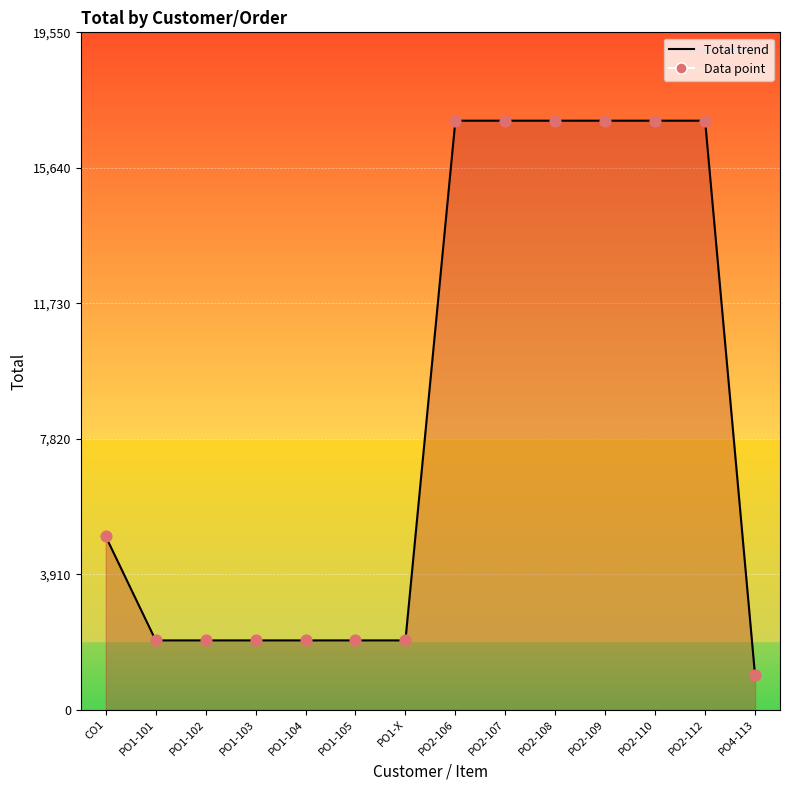

What is the change in value from PO1-104 to PO2-112?

+15000